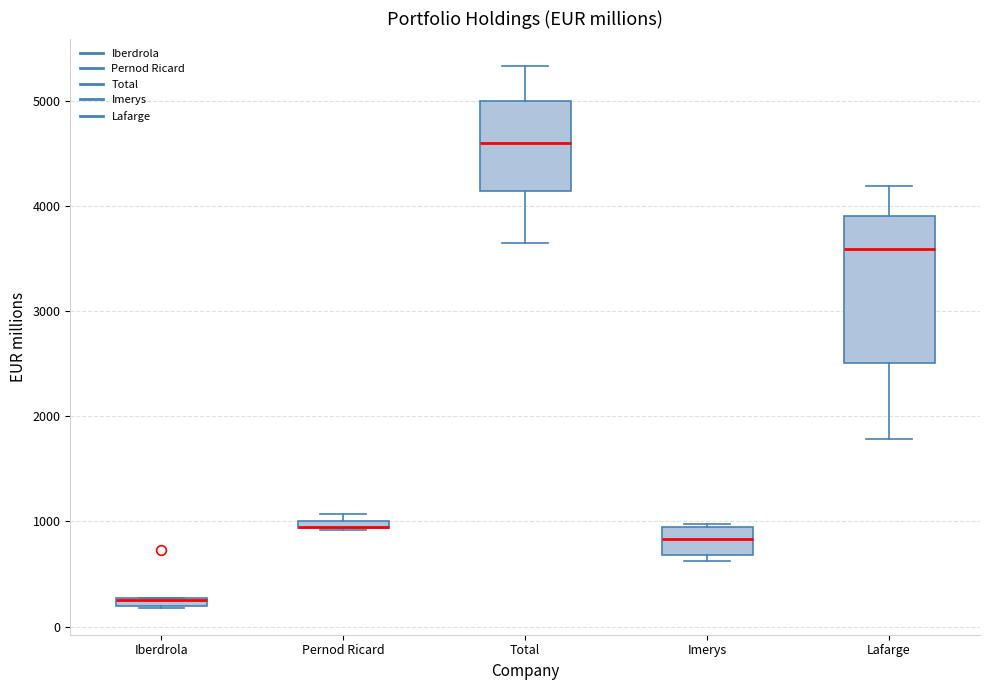

Where does the median line of the box for Lafarge sit on the y-axis? The values are not printed on the chart, so give them approximately, as read against the axis.

3600